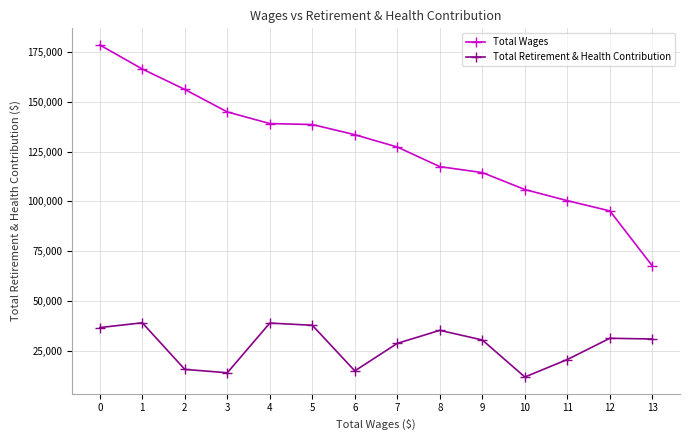

True or false: Total Retirement & Health Contribution and Total Wages cross at least once.

False